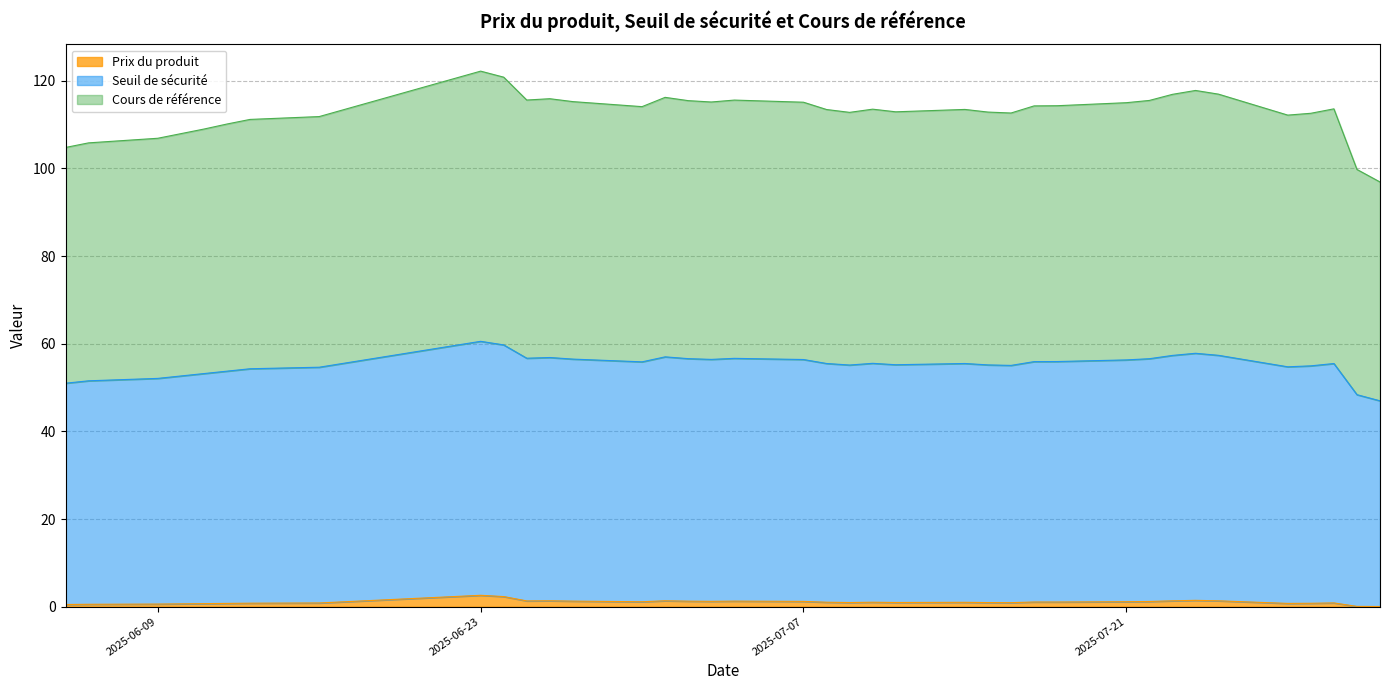

What is the highest value of the Prix du produit series?

2.6